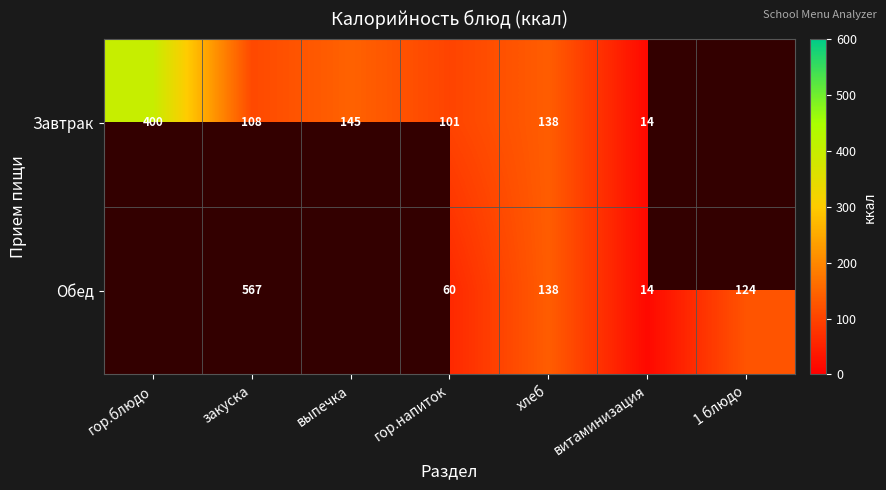

True or false: Завтрак has a value of 65 at хлеб.

False